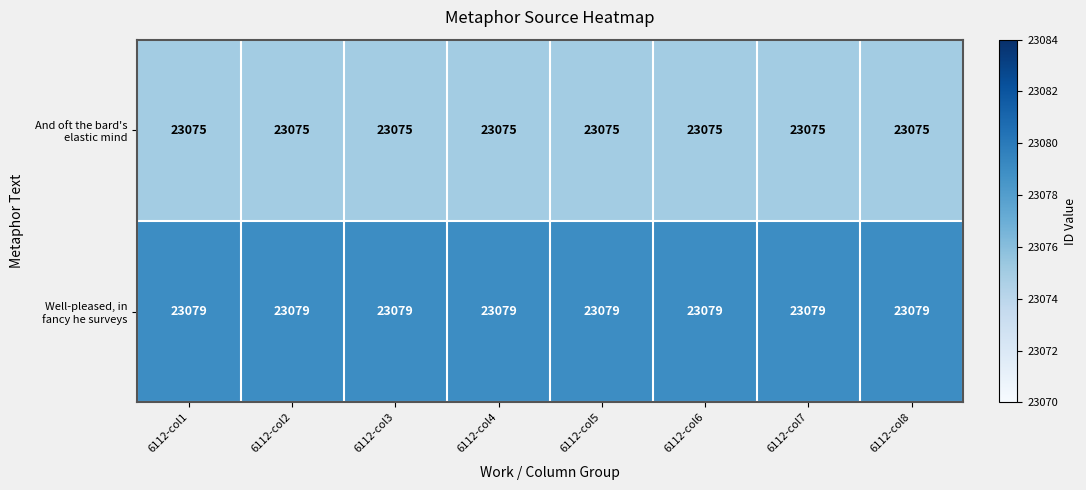

At how many categories does at least one series exceed 23076?

8